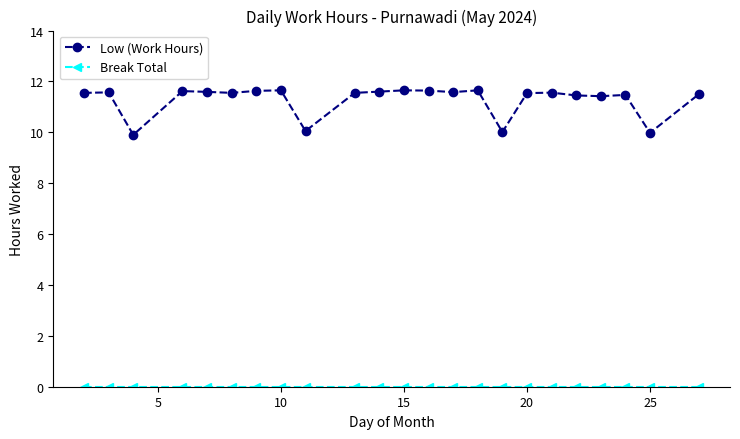

Which series has the widest spread of values?

Low (Work Hours)